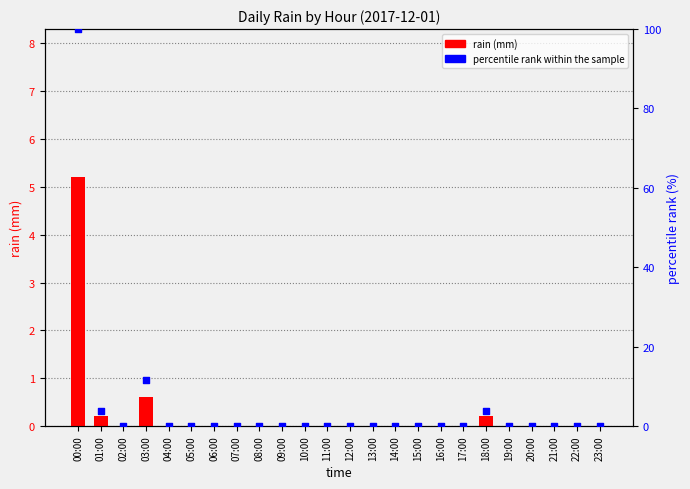

At which category is the sum across all series the highest?

00:00